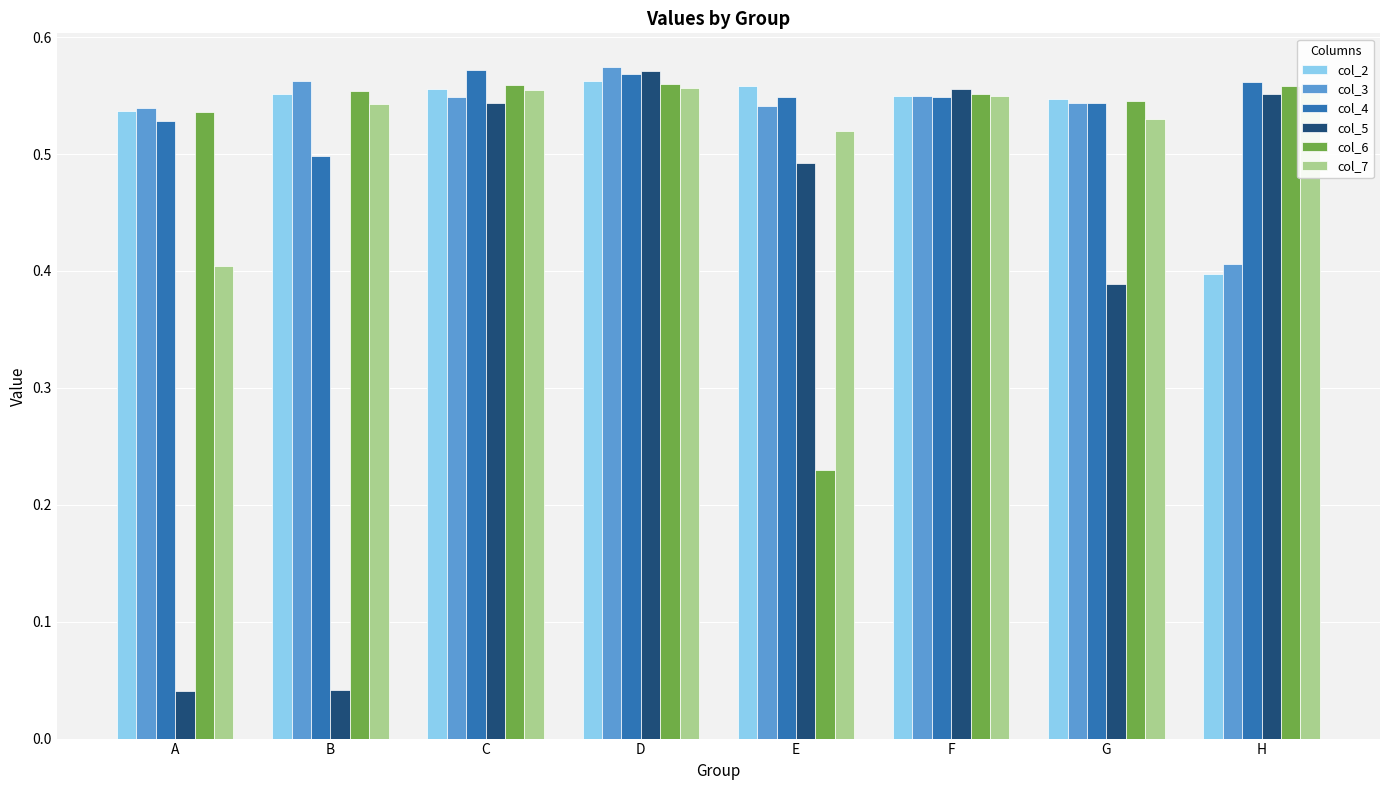

Which series has the largest total across all categories?

col_4